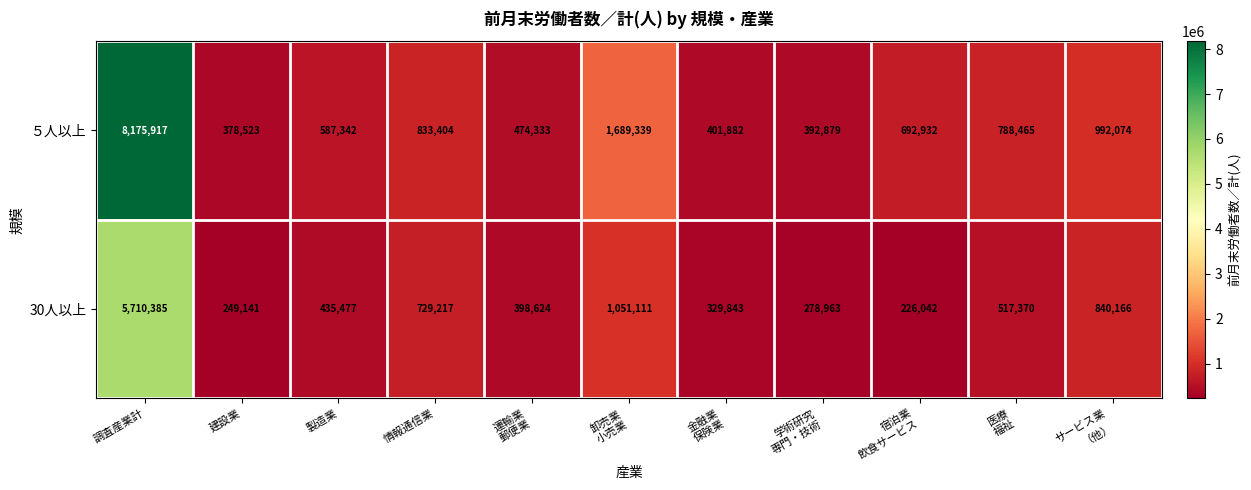

What is the total value across all series at 学術研究
専門・技術?

671842